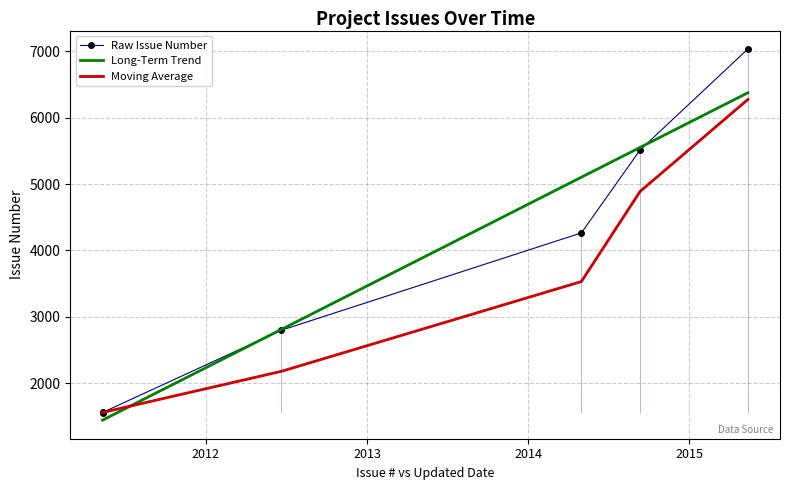

What is the lowest value of the Moving Average series?

1556.5